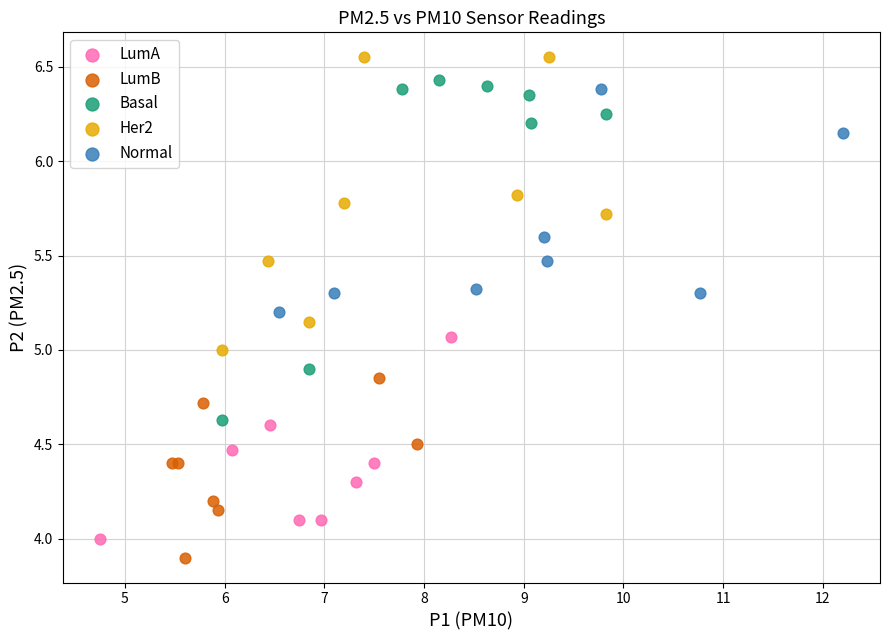

Which series reaches the maximum Y coordinate?

Her2